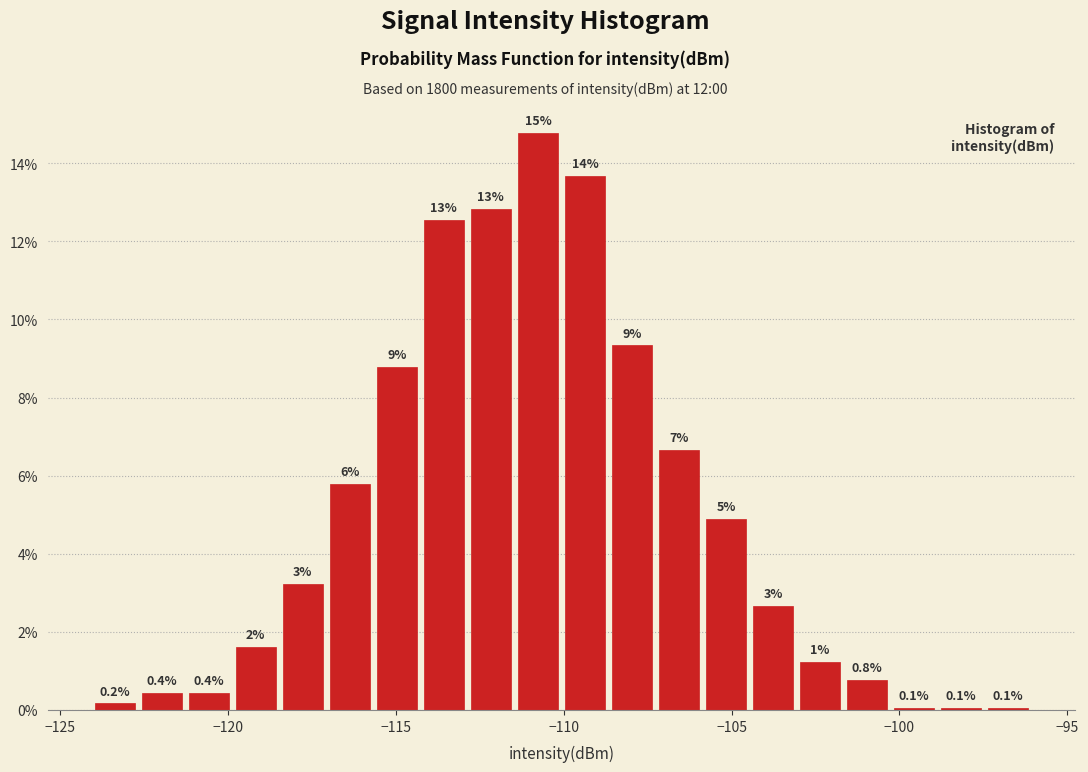

Around what value on the x-axis is the tallest bar? Give the approximate position of its centre, as read against the axis.

-111.0